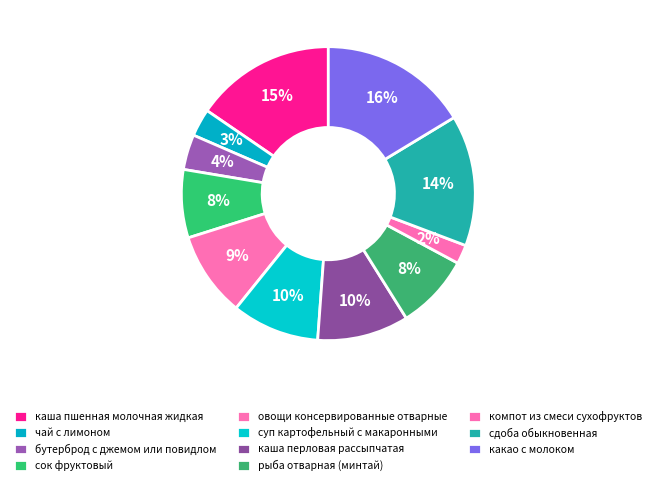

To the nearest percent, what percentage of the pie is овощи консервированные отварные?

9%